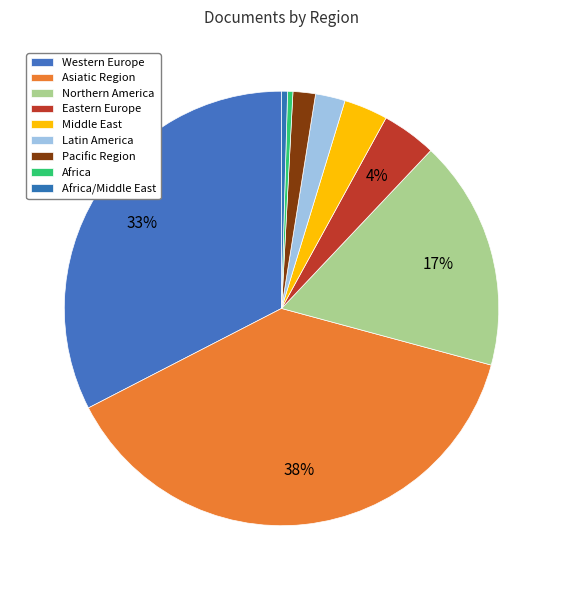

Rank the categories by value from lowest to highest.

Africa, Africa/Middle East, Pacific Region, Latin America, Middle East, Eastern Europe, Northern America, Western Europe, Asiatic Region